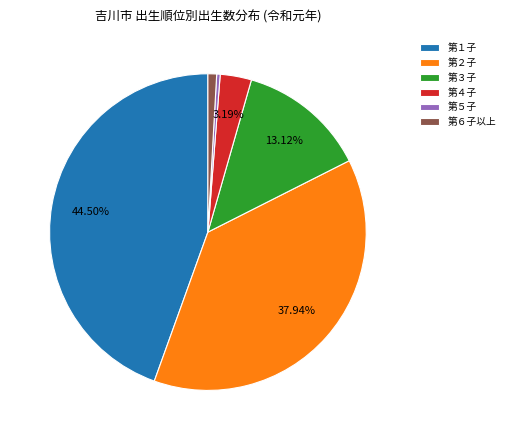

To the nearest percent, what is the difference between the largest and smallest slice percentages?

44%